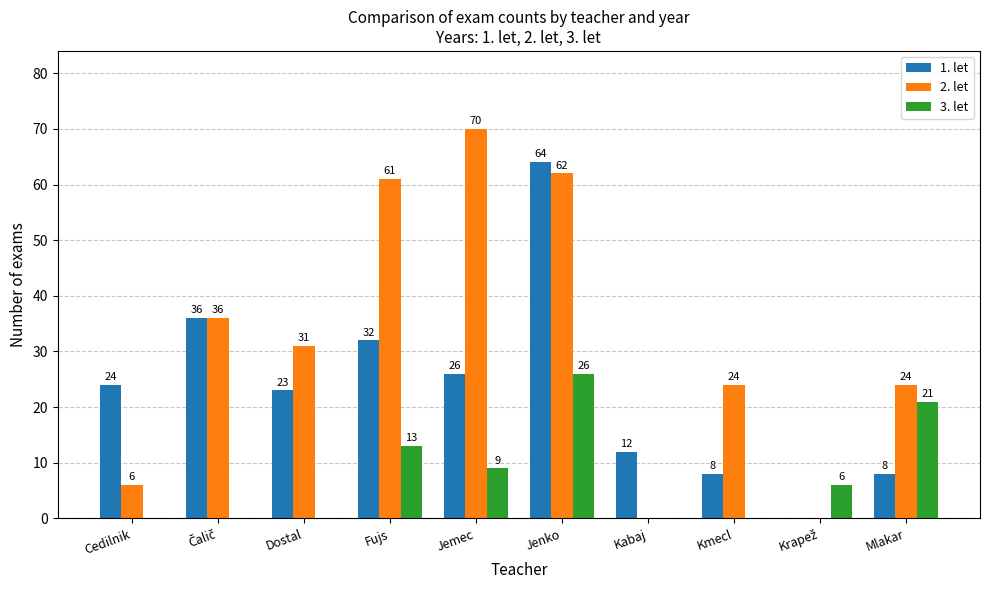

The value of 1. let at Cedilnik is 43. True or false?

False